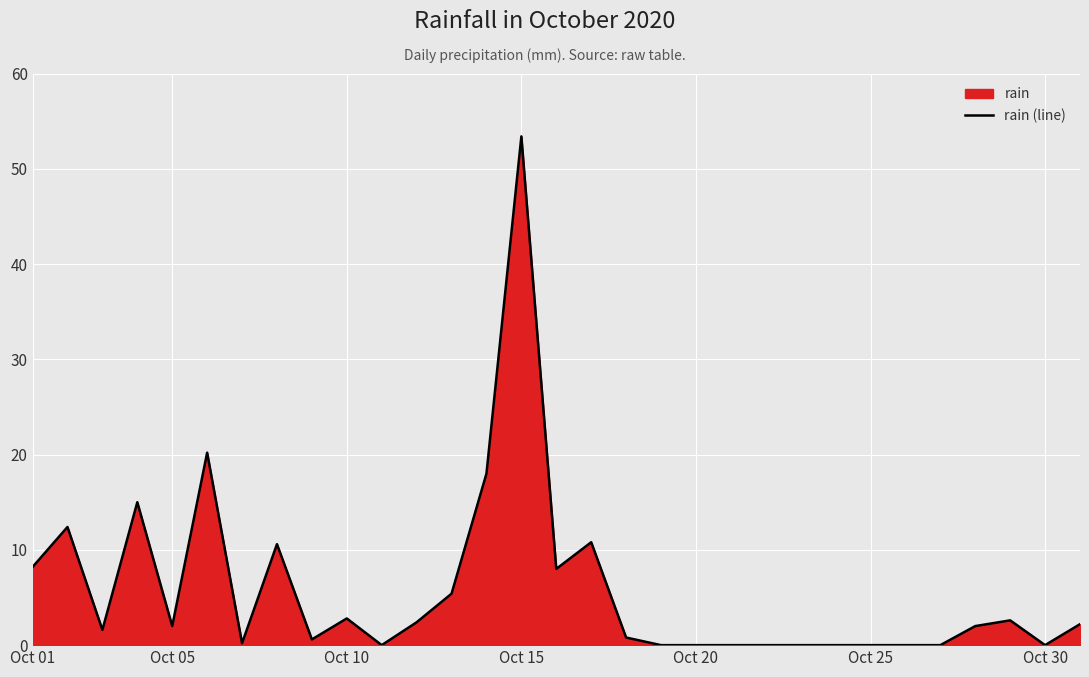

What is the difference between the maximum and minimum values?

53.4